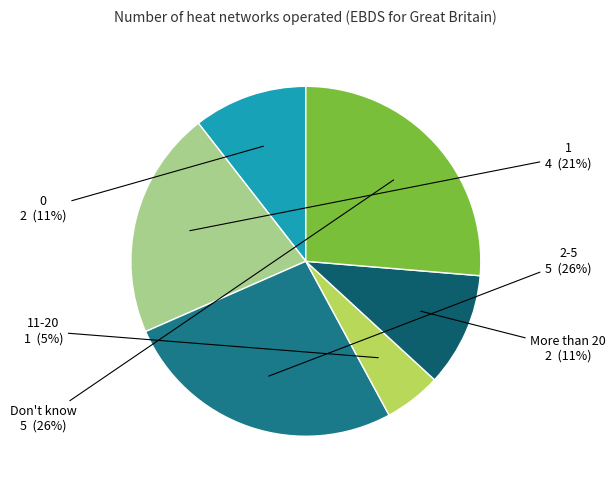

Count the number of slices in the pie.

6